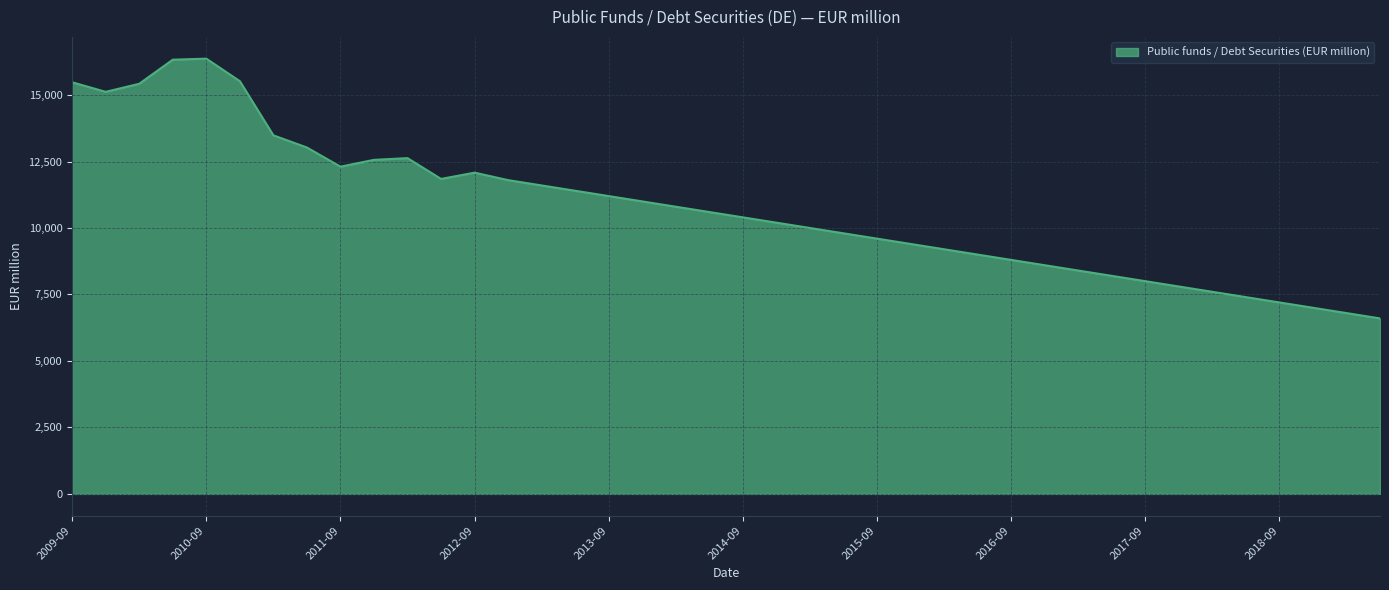

What is the difference between the maximum and minimum values?

9768